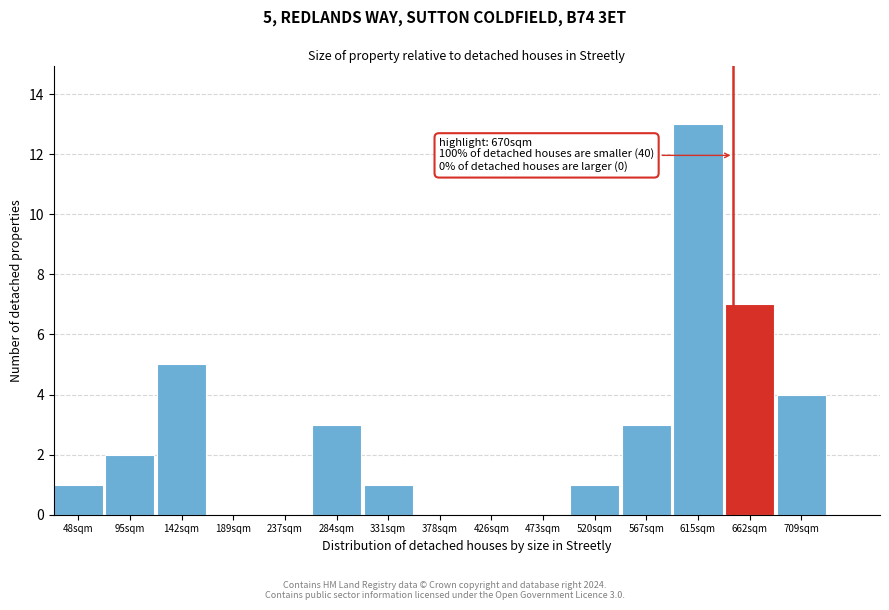

Reading left to right, extract all data points from this chart.

48sqm=1	95sqm=2	142sqm=5	189sqm=0	237sqm=0	284sqm=3	331sqm=1	378sqm=0	426sqm=0	473sqm=0	520sqm=1	567sqm=3	615sqm=13	662sqm=7	709sqm=4